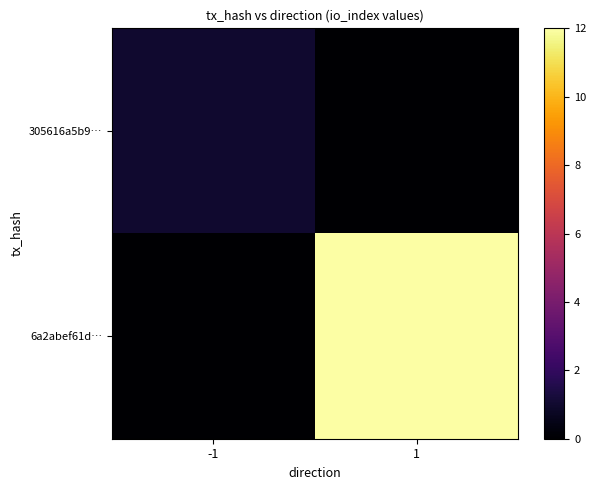

Which label corresponds to the smallest value in the chart?

1